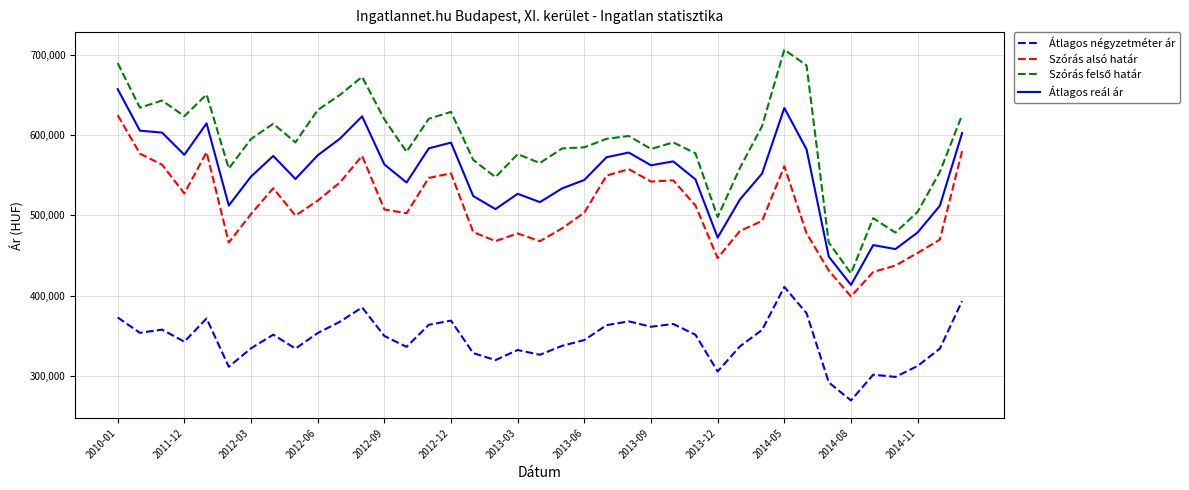

True or false: Átlagos négyzetméter ár and Szórás alsó határ cross at least once.

False